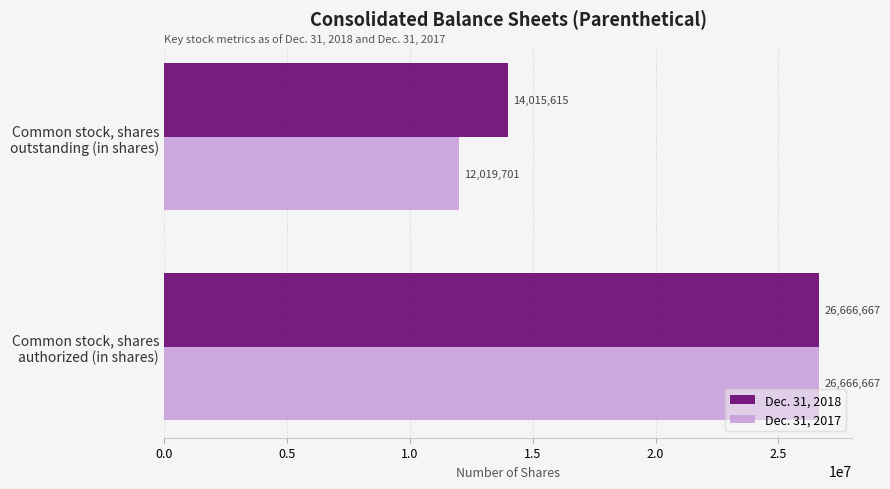

What is the maximum value for Dec. 31, 2017?

26666667